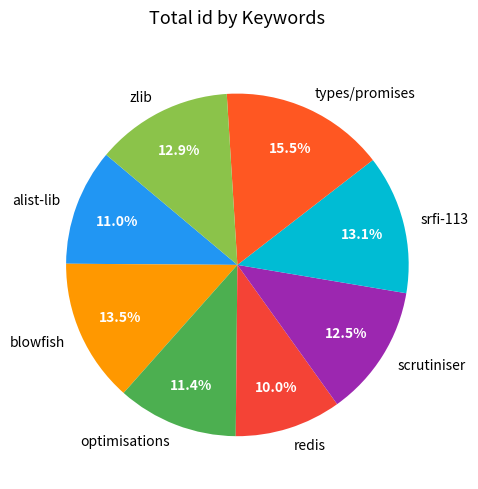

What is the largest slice in the pie chart?

types/promises